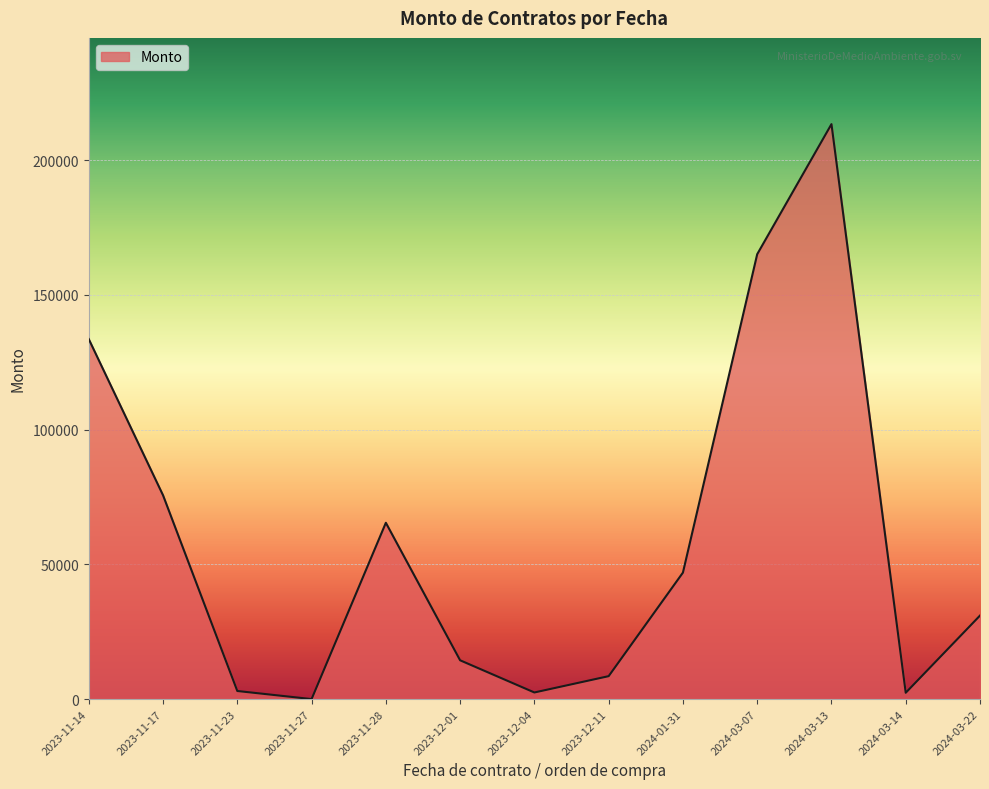

The value at 2023-11-28 is 65442.8. True or false?

True